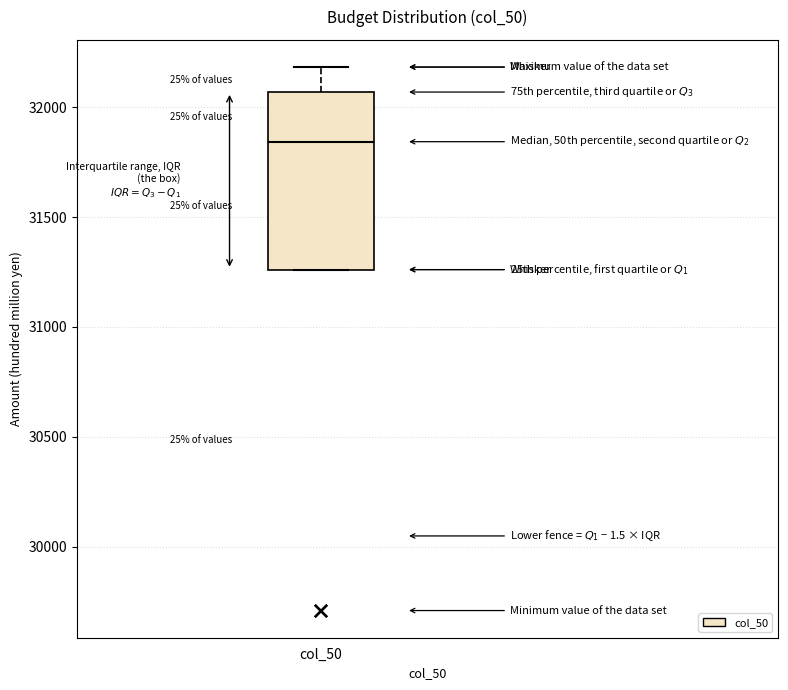

Read this box plot against the y-axis: the position of the median line, the range covered by the box, and the ends of both whiskers. The values are not printed on the chart, so give them approximately, as read against the axis.

median 31850, box 31250 to 32050, whiskers 31250 to 32200